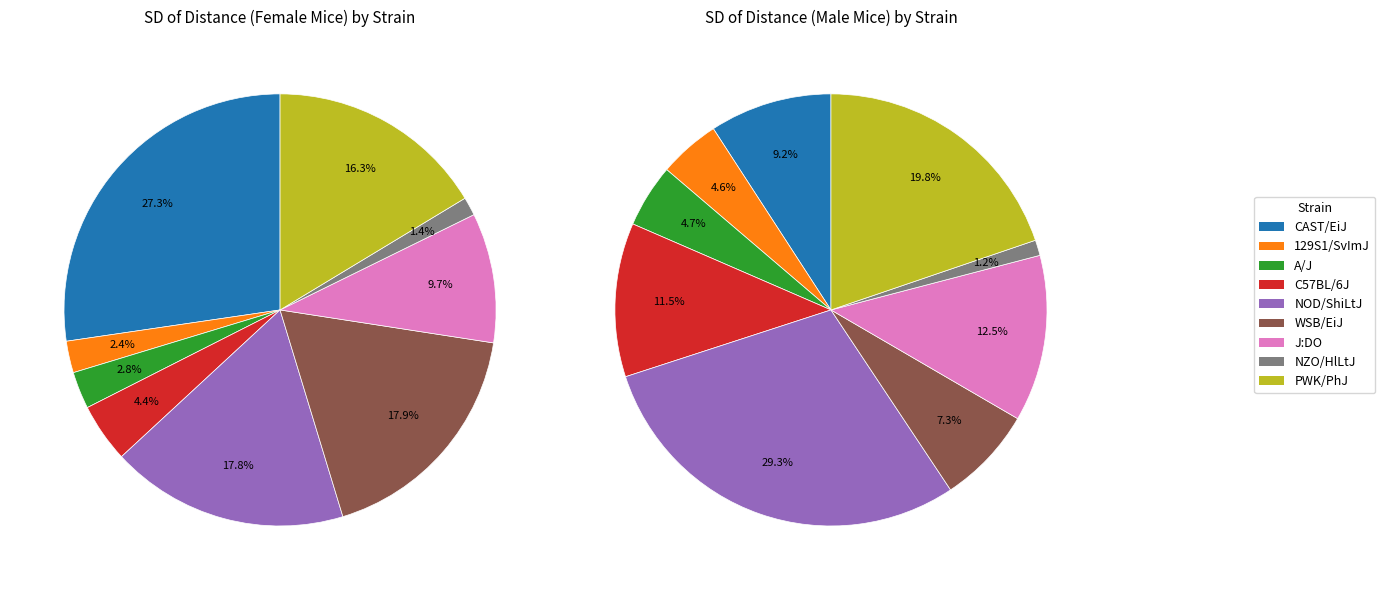

Rank the series by their average value, from lowest to highest.

values_m, values_f